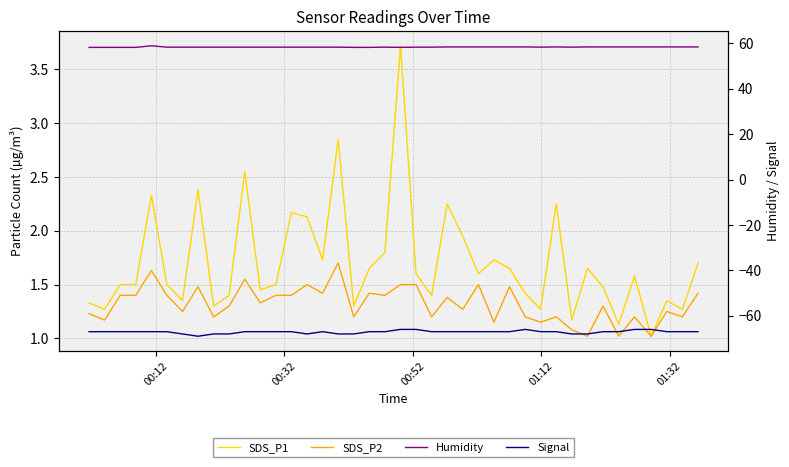

True or false: Humidity and SDS_P1 cross at least once.

False